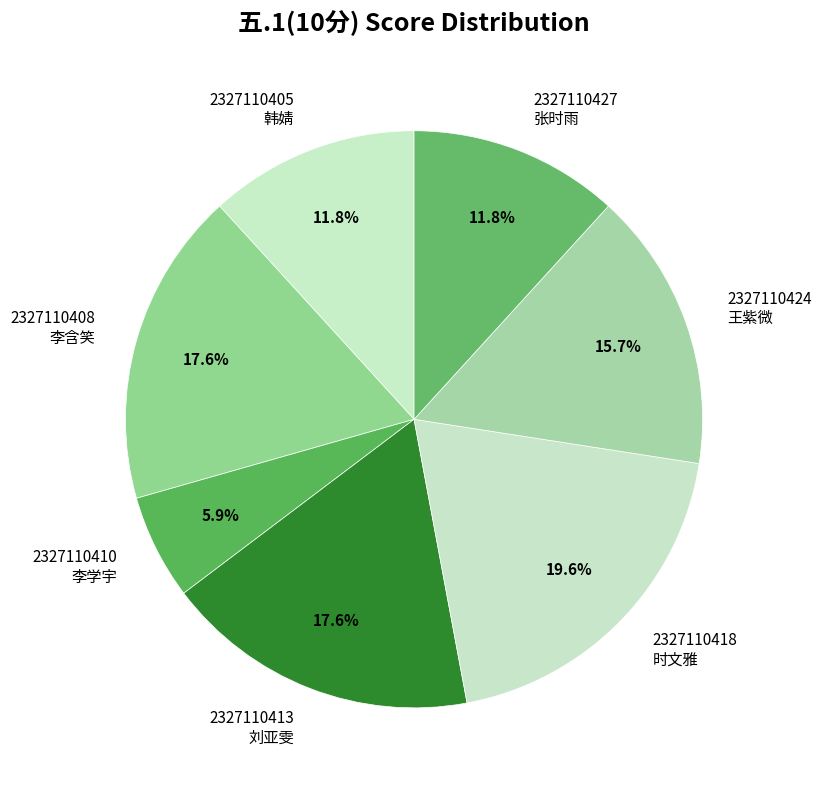

Between 2327110405 韩婧 and 2327110410 李学宇, which is larger?

2327110405 韩婧